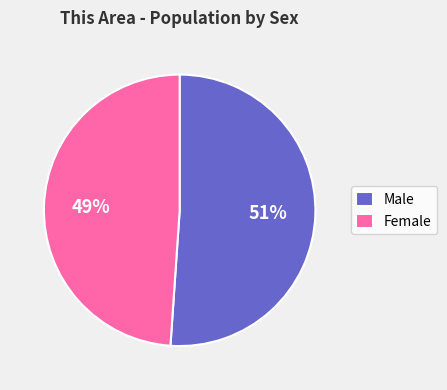

To the nearest percent, what is the difference between the Male and Female slice percentages?

2%